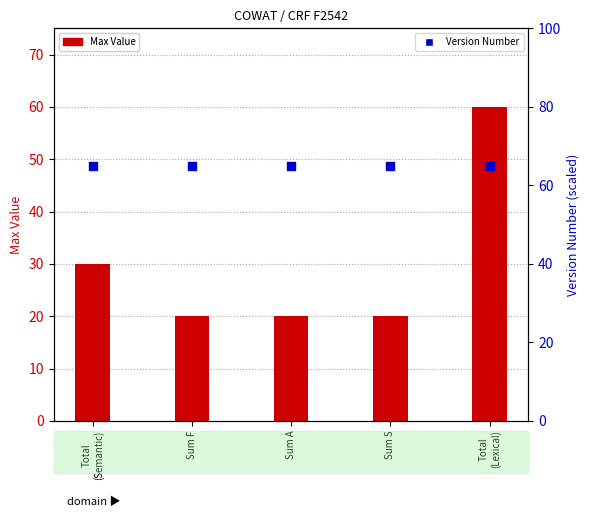

At which category is the sum across all series the highest?

Total
(Lexical)